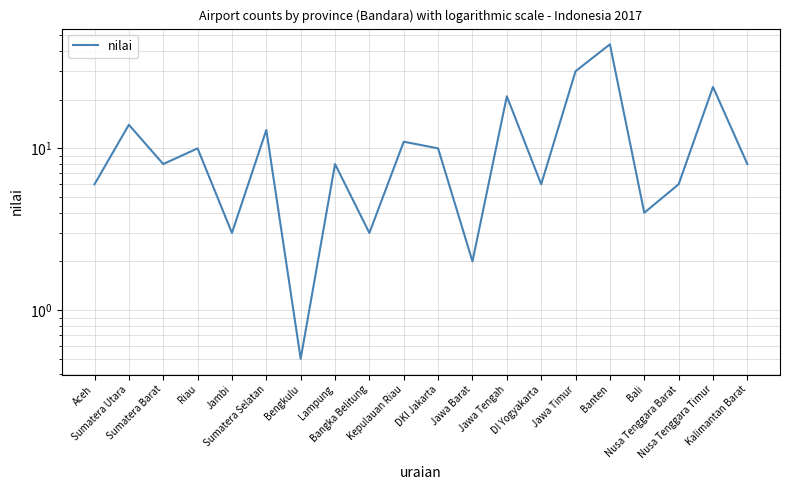

At which category does the data reach its first local valley?

Sumatera Barat